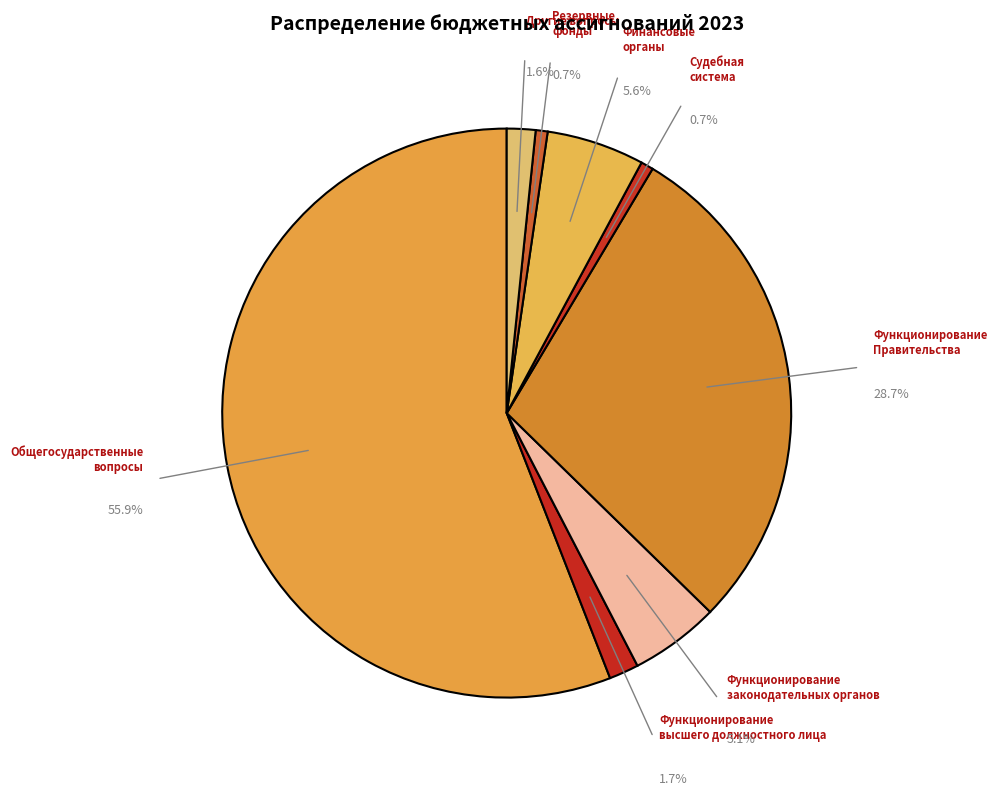

To the nearest percent, what is the average slice percentage?

12%